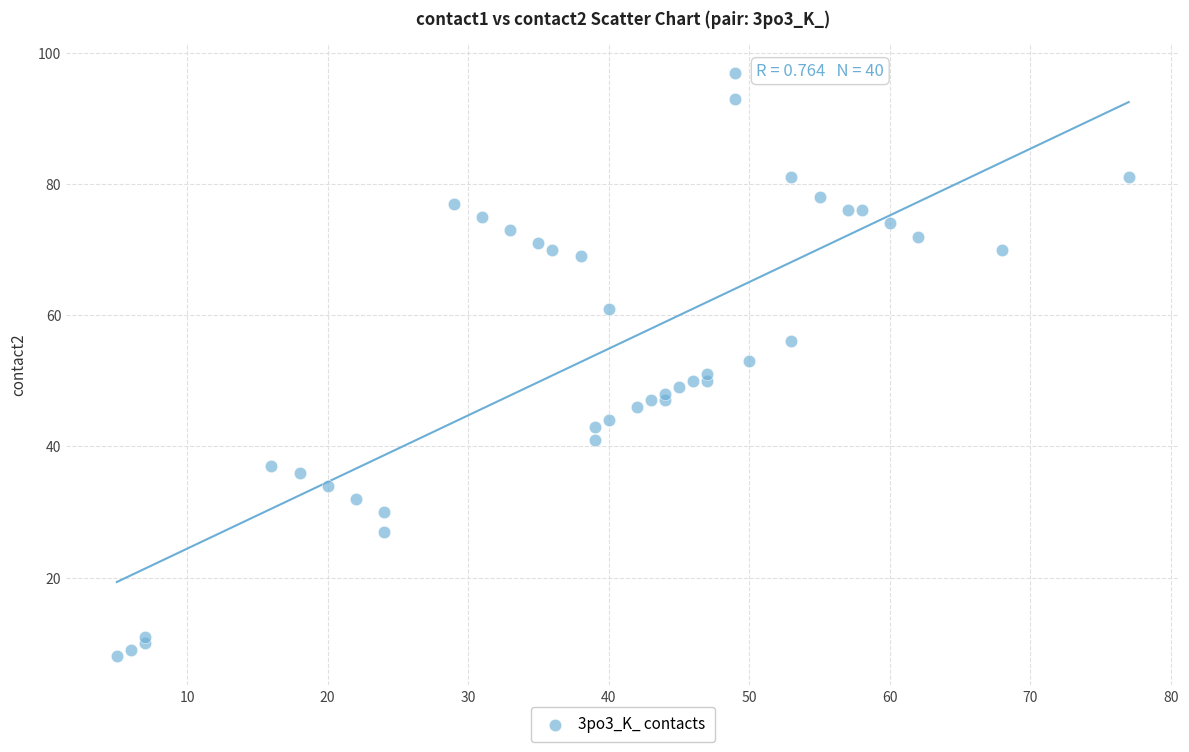

What is the range of X values (max minus min)?

72